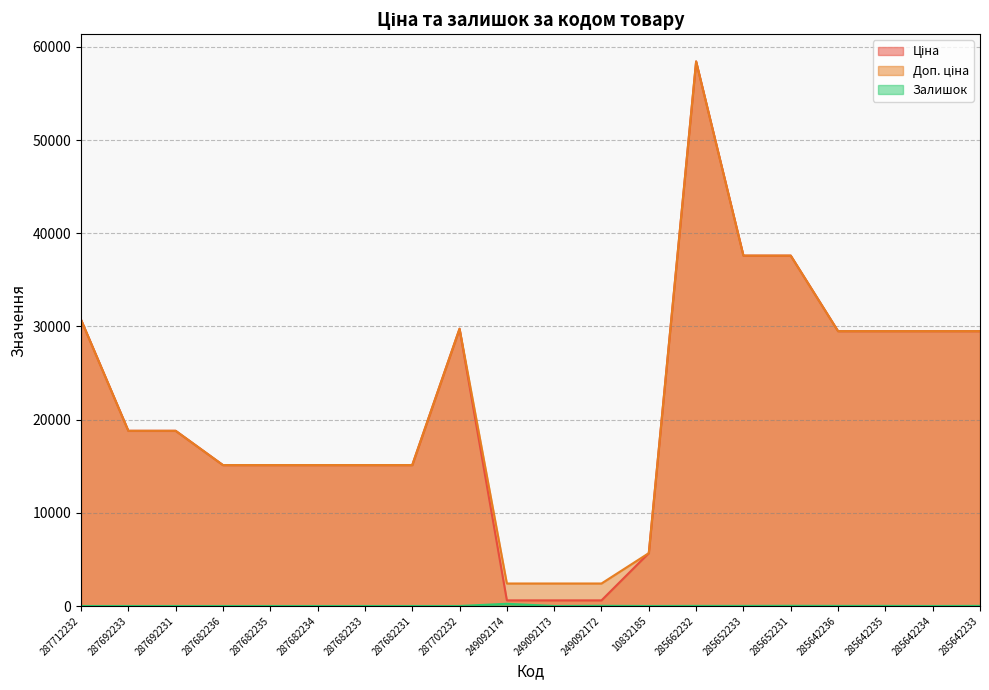

What is the sum of the Залишок values at 287702232 and 249092174?

238.0